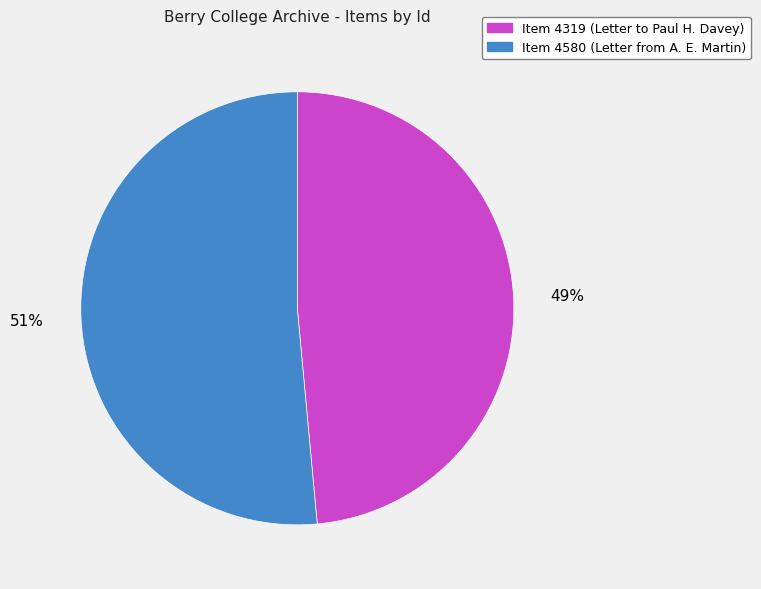

Which slice is the smallest?

Item 4319 (Letter to Paul H. Davey)